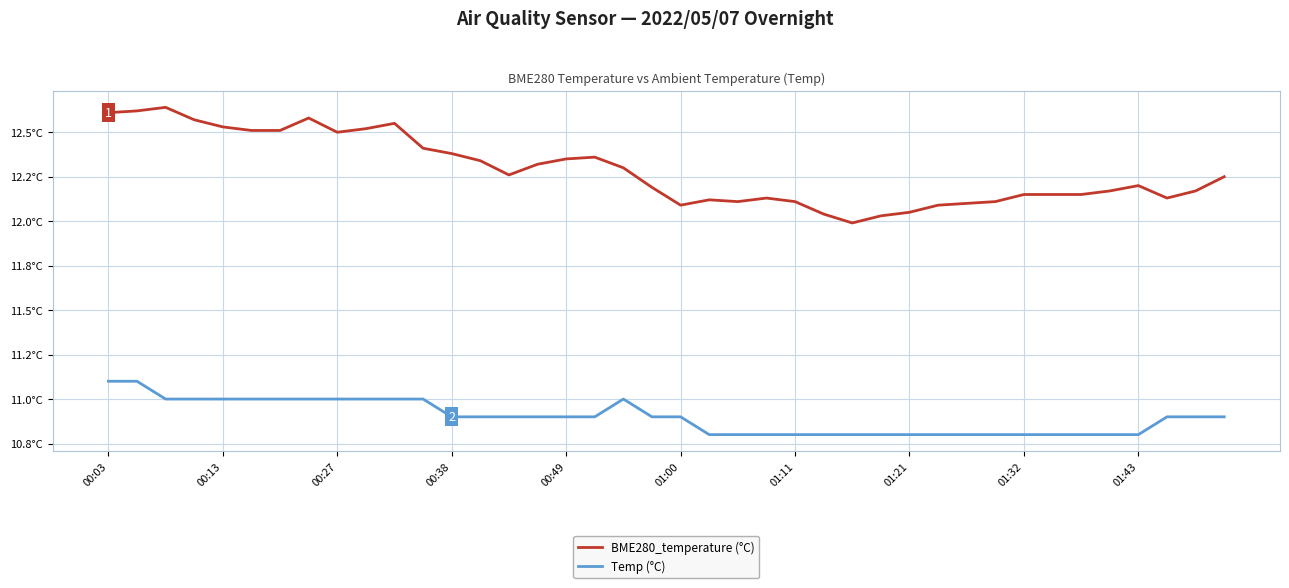

What are all the series names shown in the legend?

BME280_temperature (°C), Temp (°C)